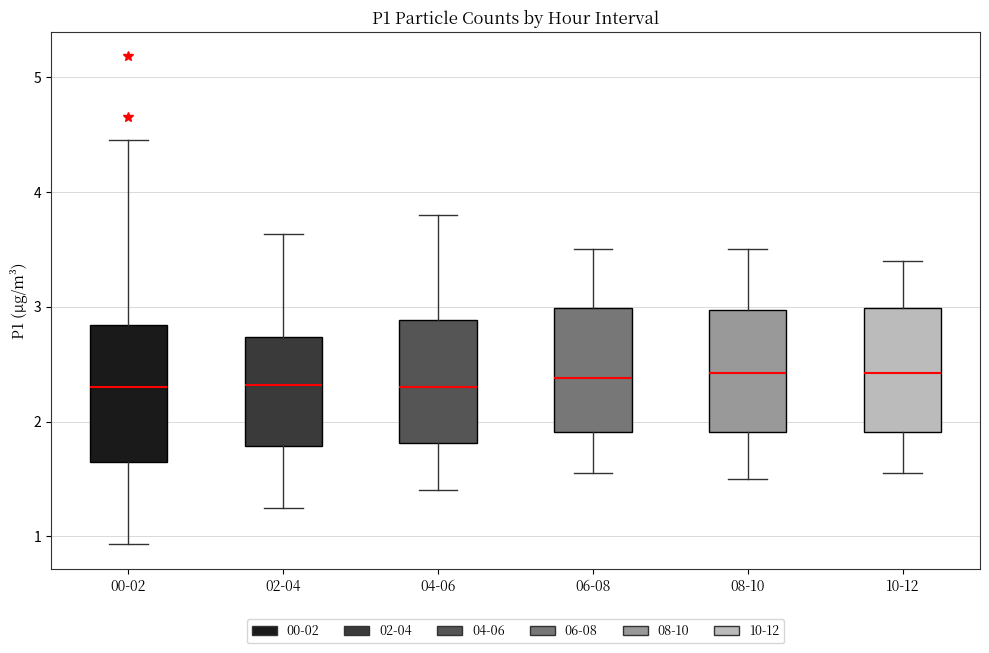

Comparing the boxes themselves (not the whiskers), which one is the tallest?

00-02